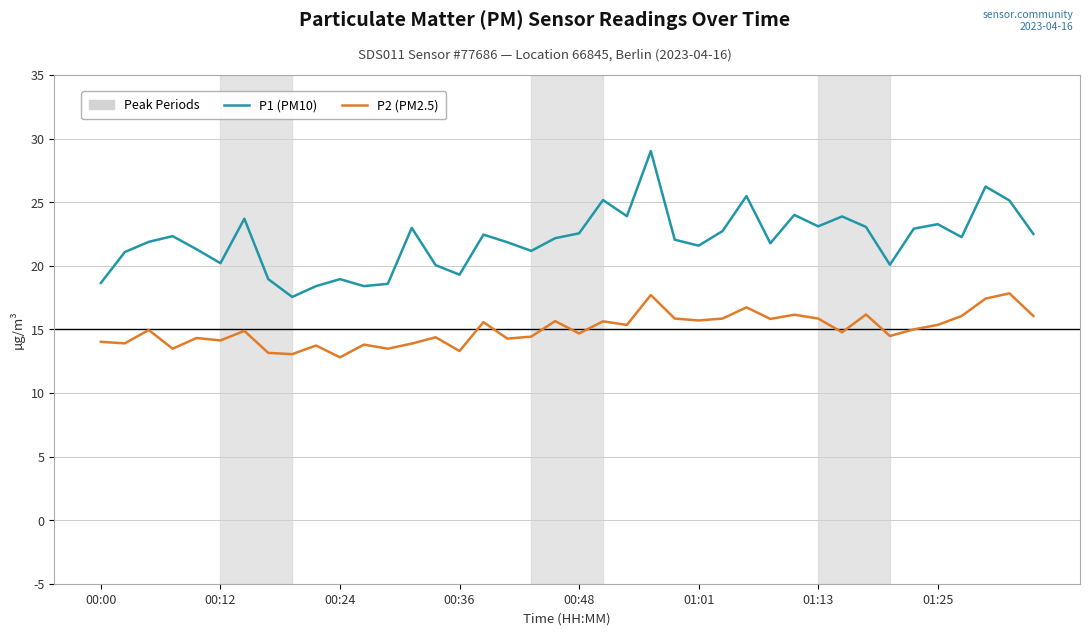

Reading left to right, extract all data points from this chart.

P1 (PM10): 18.6	21.1	21.9	22.3	21.3	20.2	23.7	18.9	17.6	18.4	18.9	18.4	18.6	23.0	20.1	19.3	22.4	21.9	21.2	22.2	22.6	25.2	23.9	29.0	22.1	21.6	22.7	25.5	21.8	24.0	23.1	23.9	23.1	20.1	22.9	23.3	22.2	26.2	25.1	22.5
P2 (PM2.5): 14.0	13.9	14.9	13.5	14.3	14.1	14.9	13.2	13.1	13.7	12.8	13.8	13.5	13.9	14.4	13.3	15.6	14.3	14.4	15.7	14.7	15.6	15.3	17.7	15.8	15.7	15.8	16.7	15.8	16.1	15.8	14.8	16.2	14.5	15.0	15.3	16.1	17.4	17.8	16.1